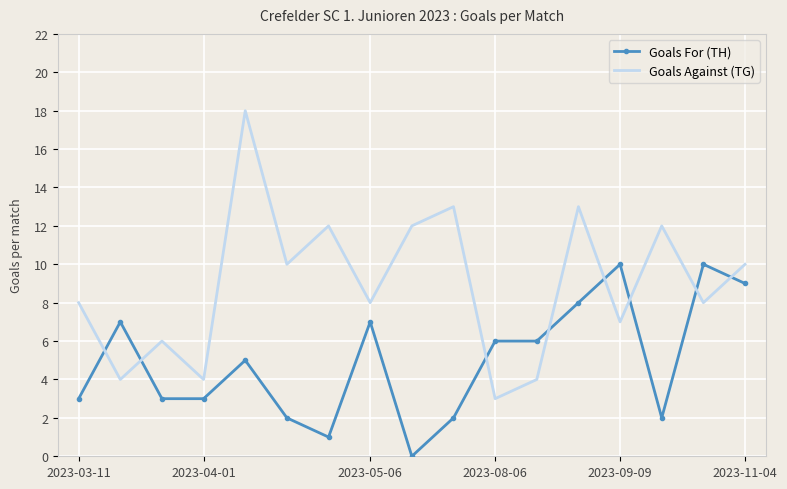

How many series are shown in this chart?

2